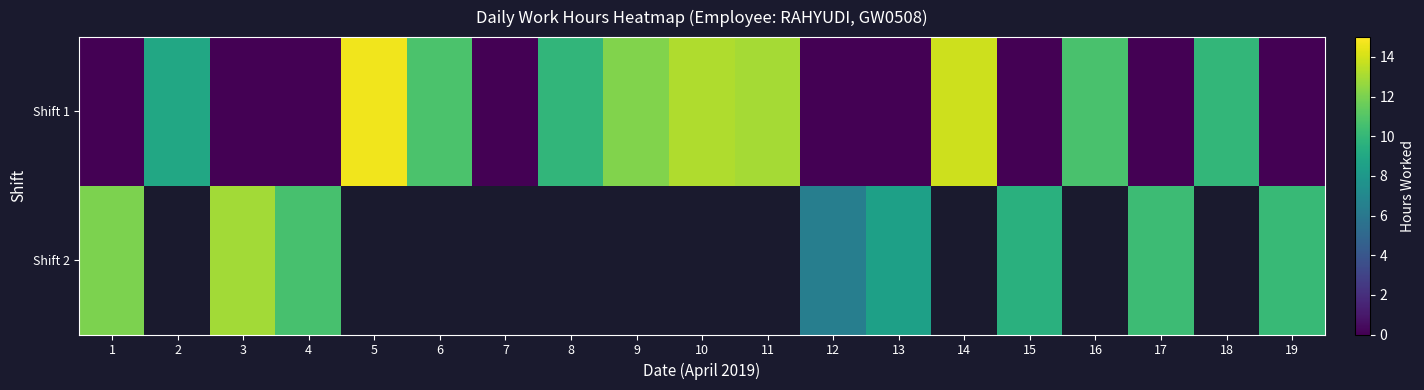

At which label is Shift 1 closest to 7?

2